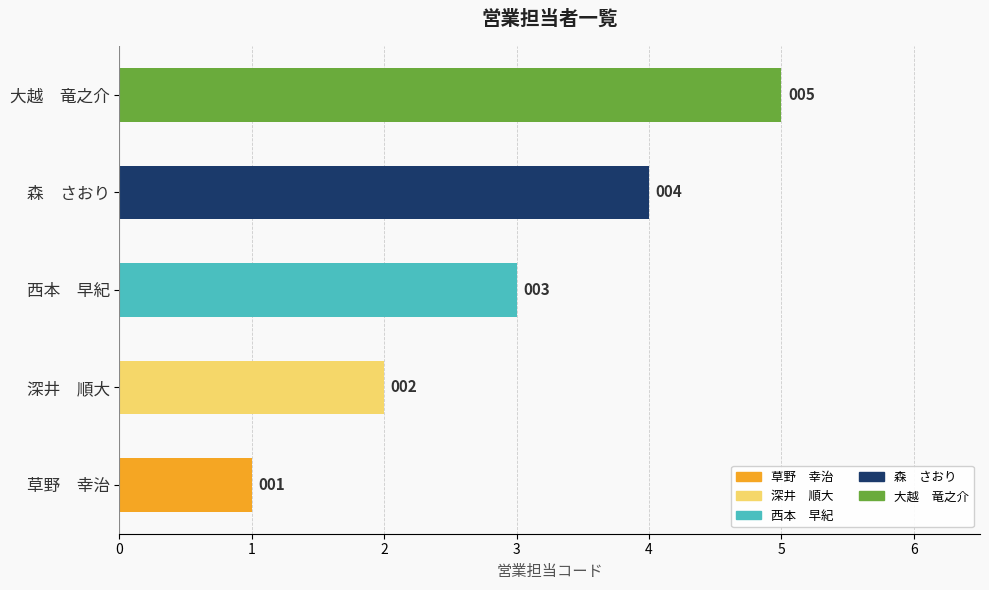

What is the maximum value shown in the chart?

5